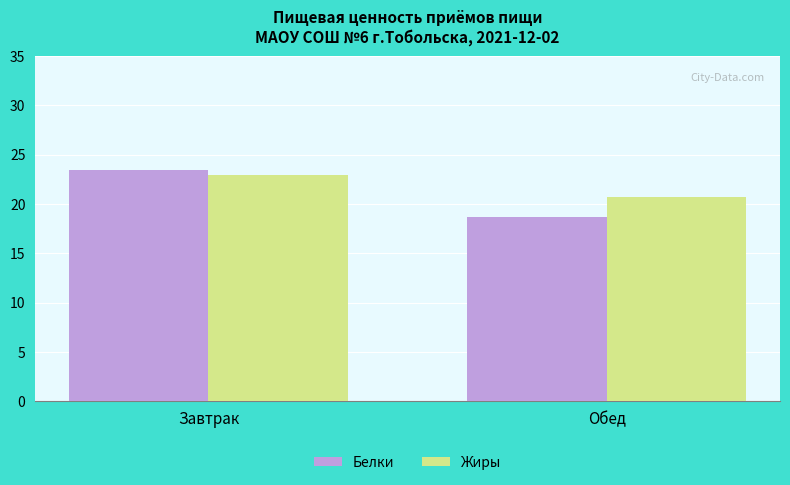

What is the difference between the Жиры values at Обед and Завтрак?

2.2